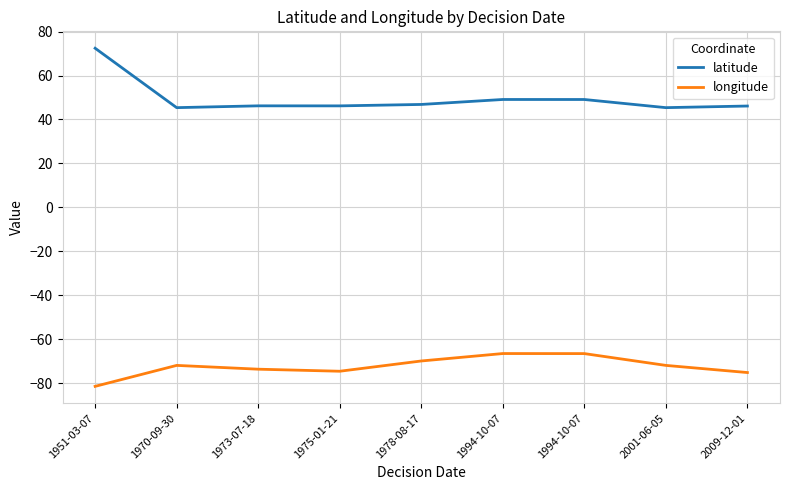

Does the chart have visible grid lines?

Yes